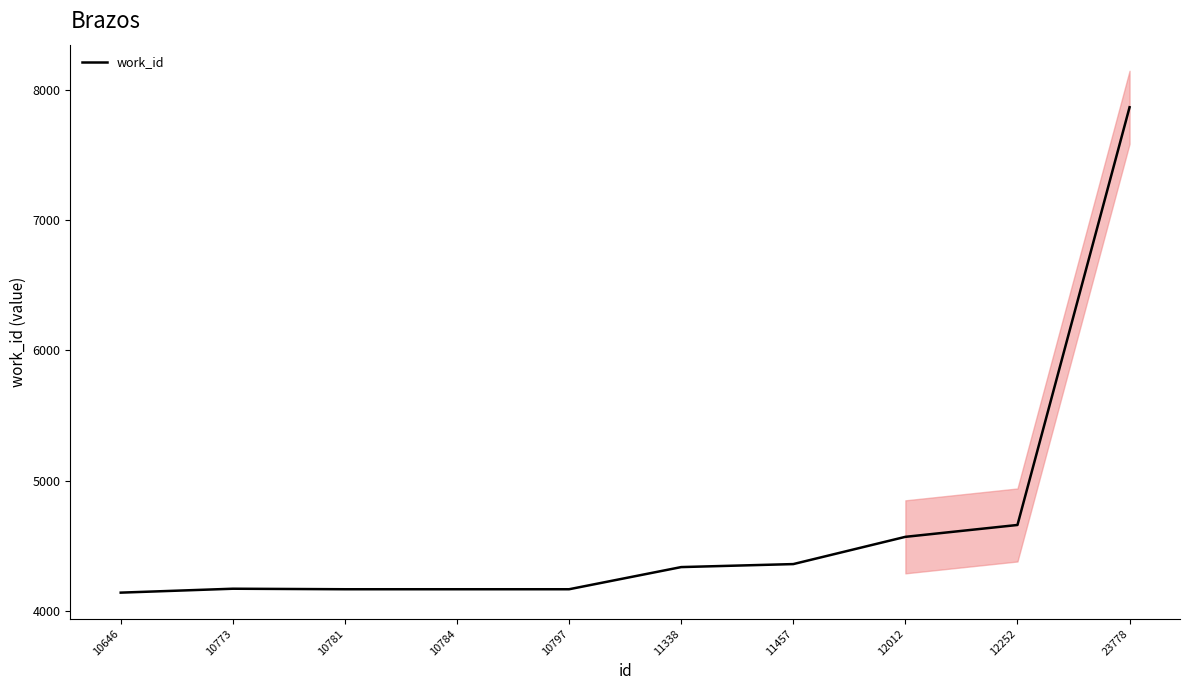

List the labels in order of value, smallest first.

10646, 10781, 10784, 10797, 10773, 11338, 11457, 12012, 12252, 23778